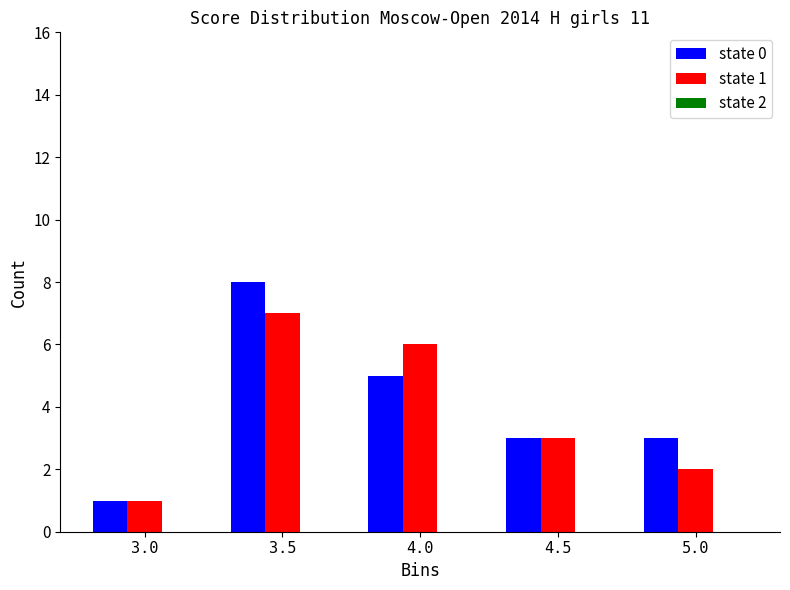

What is the total value across all series at 5.0?

5